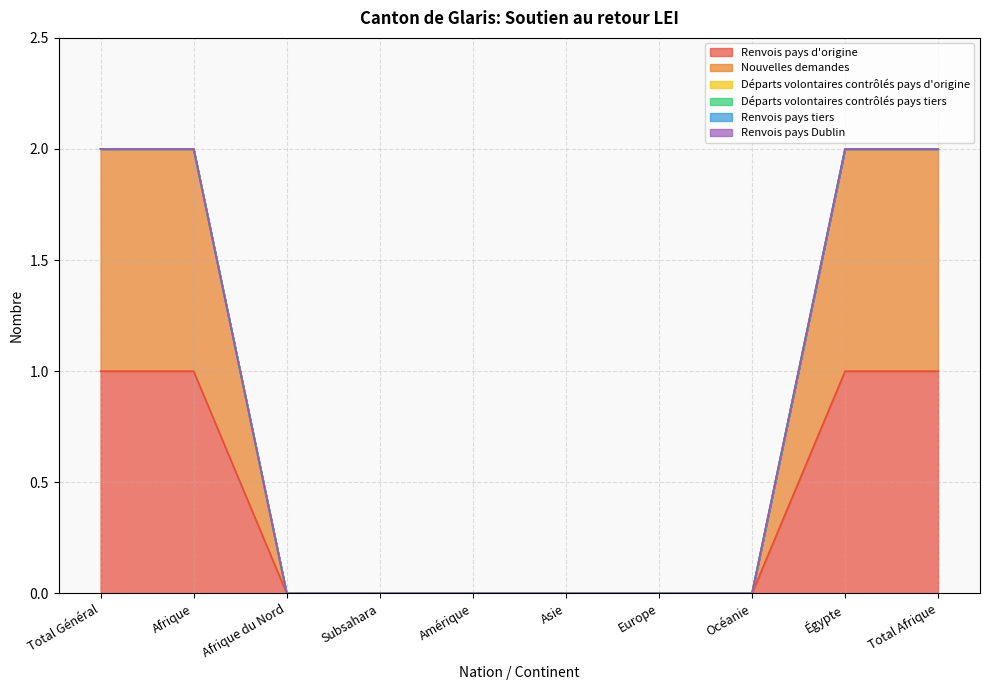

True or false: Renvois pays tiers and Nouvelles demandes cross at least once.

False